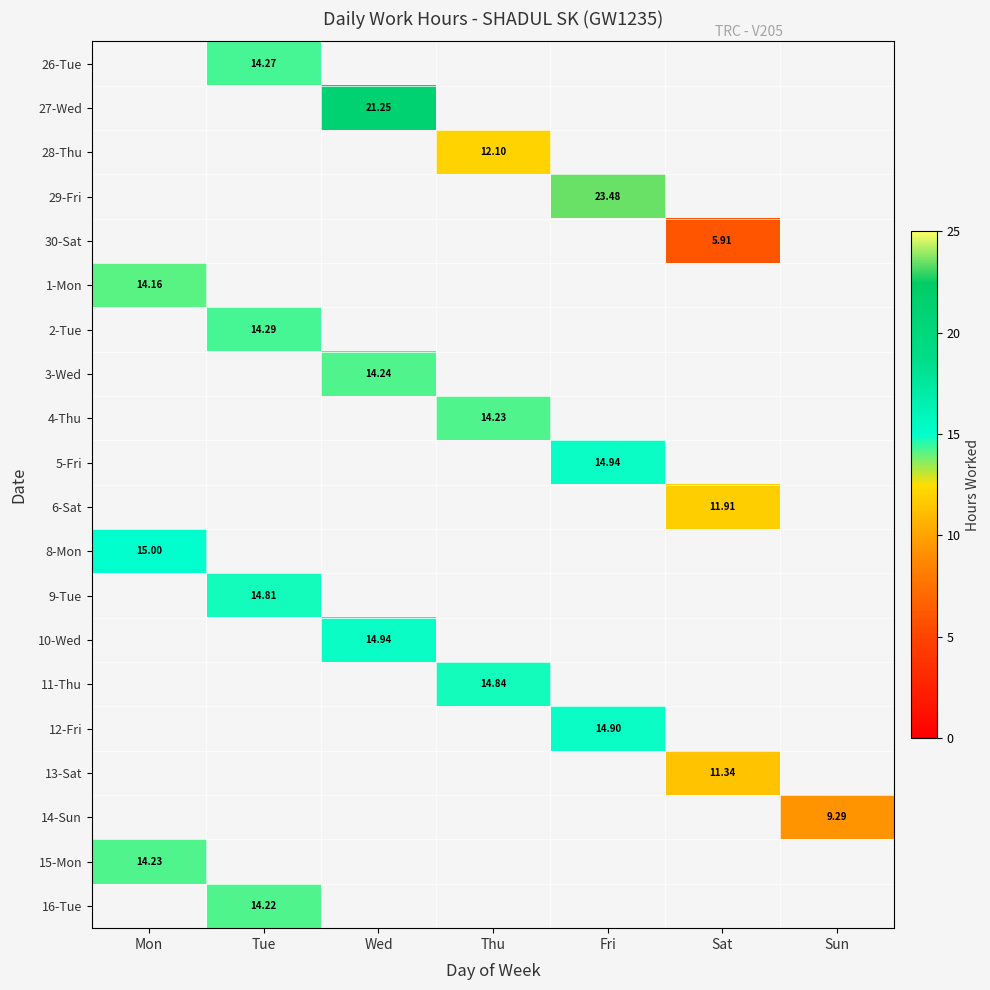

Which has a higher value, Sun or Wed?

Wed